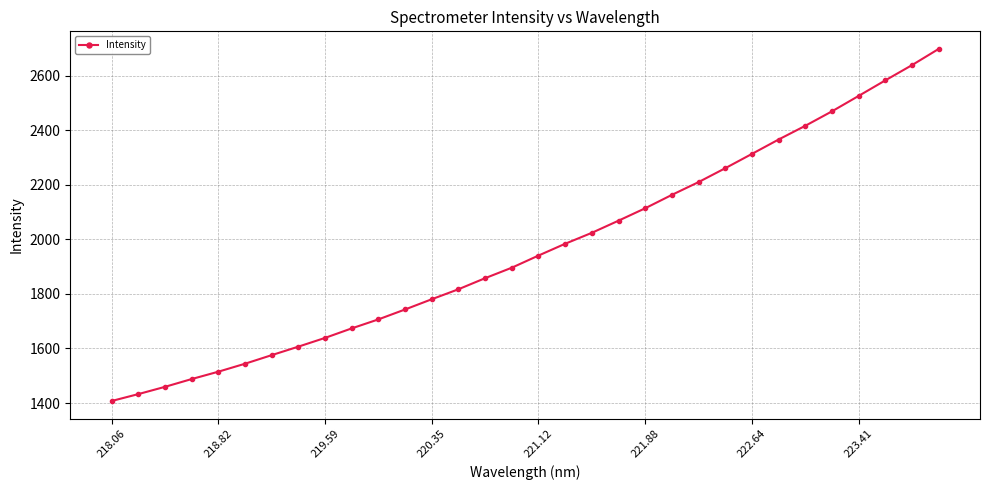

True or false: there are more than 0 points higher than both neighbors.

False